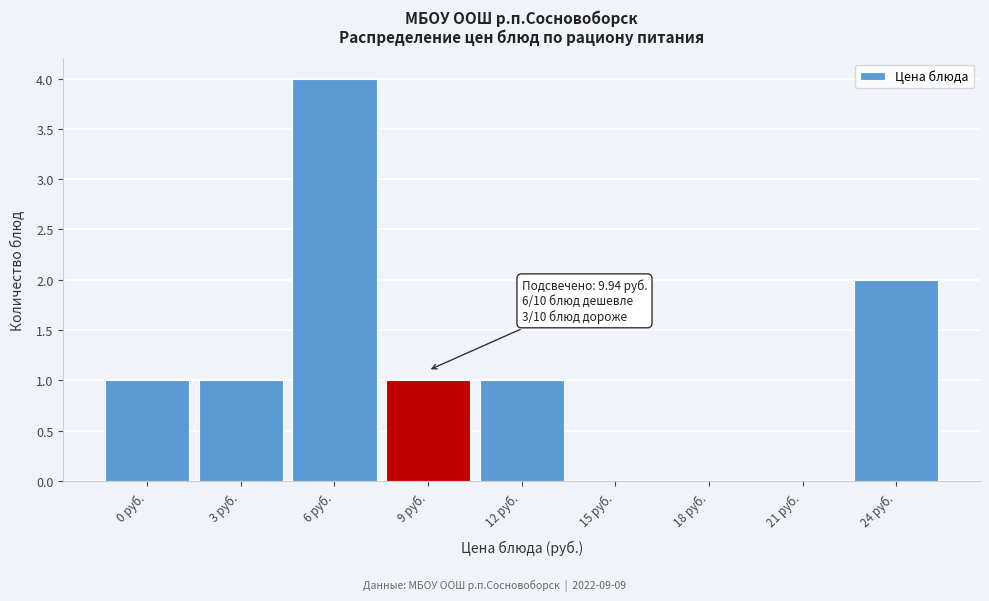

Reading left to right, extract all data points from this chart.

0 руб.=1	3 руб.=1	6 руб.=4	9 руб.=1	12 руб.=1	15 руб.=0	18 руб.=0	21 руб.=0	24 руб.=2